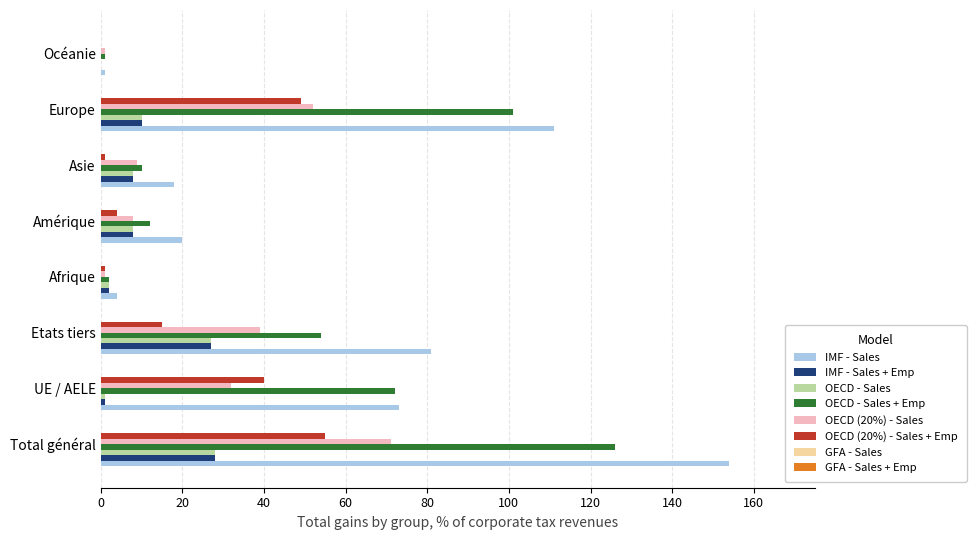

Is it true that OECD (20%) - Sales + Emp equals 56 at UE / AELE?

False